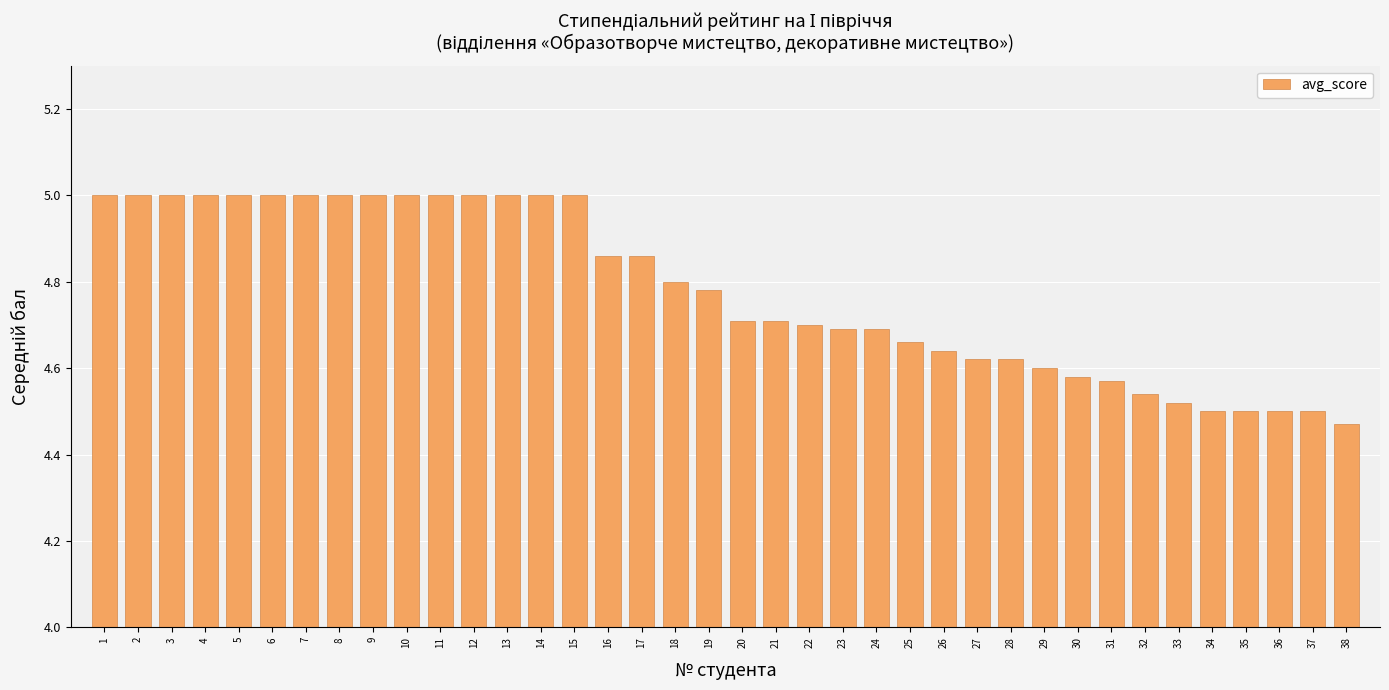

What is the maximum value shown in the chart?

5.0